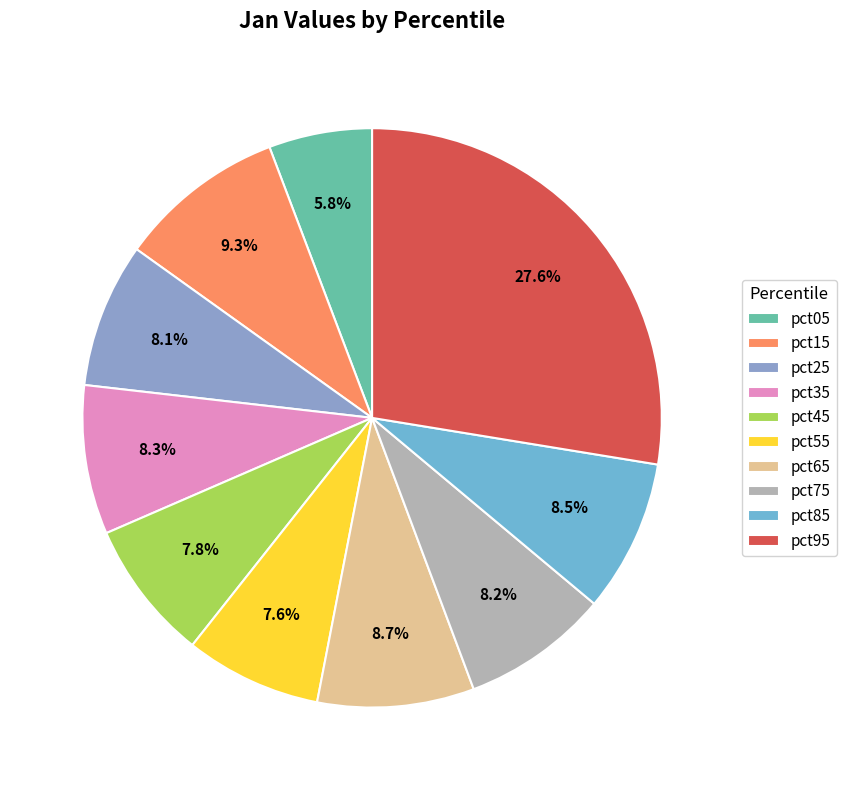

Is there a majority slice in this chart?

No